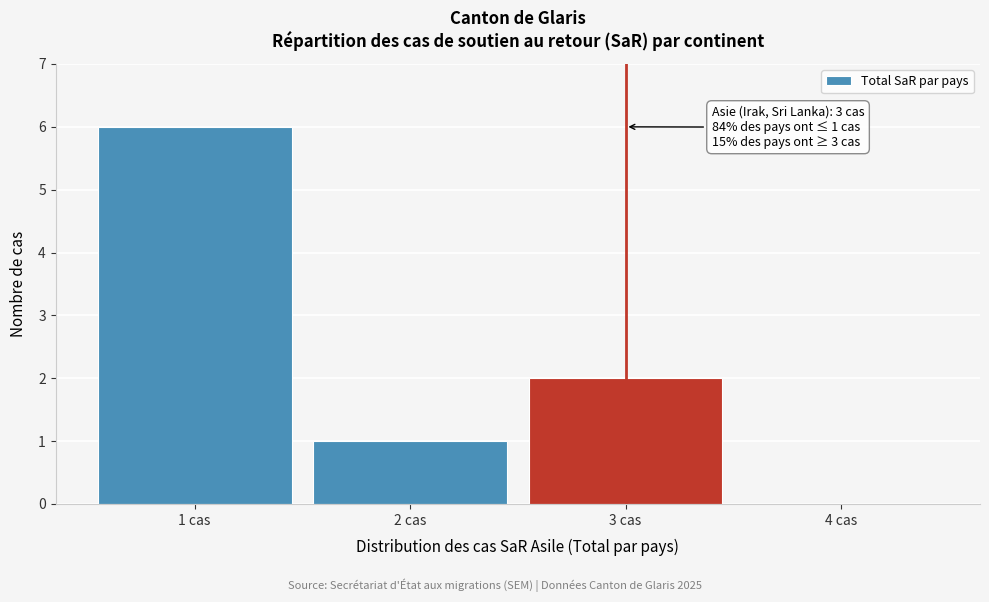

Reading left to right, what are all the values shown in this chart?

1 cas=6	2 cas=1	3 cas=2	4 cas=0